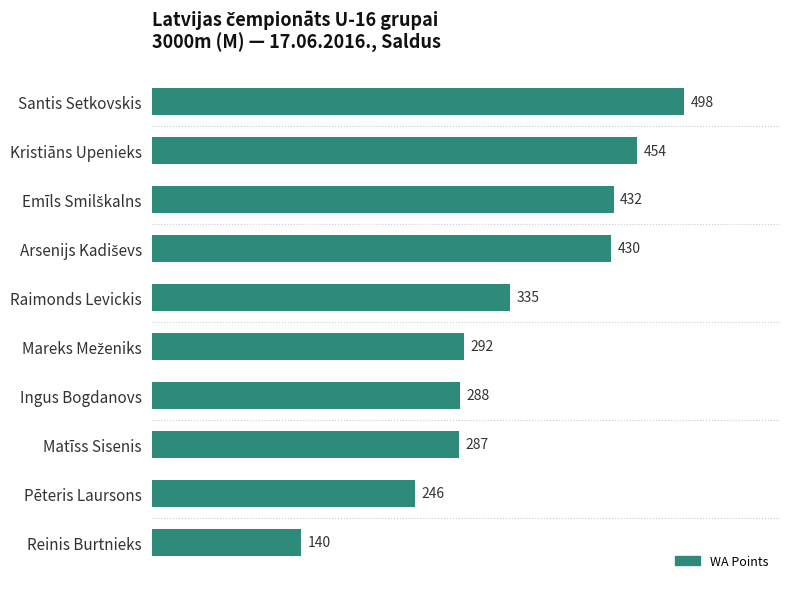

What is the maximum value shown in the chart?

498